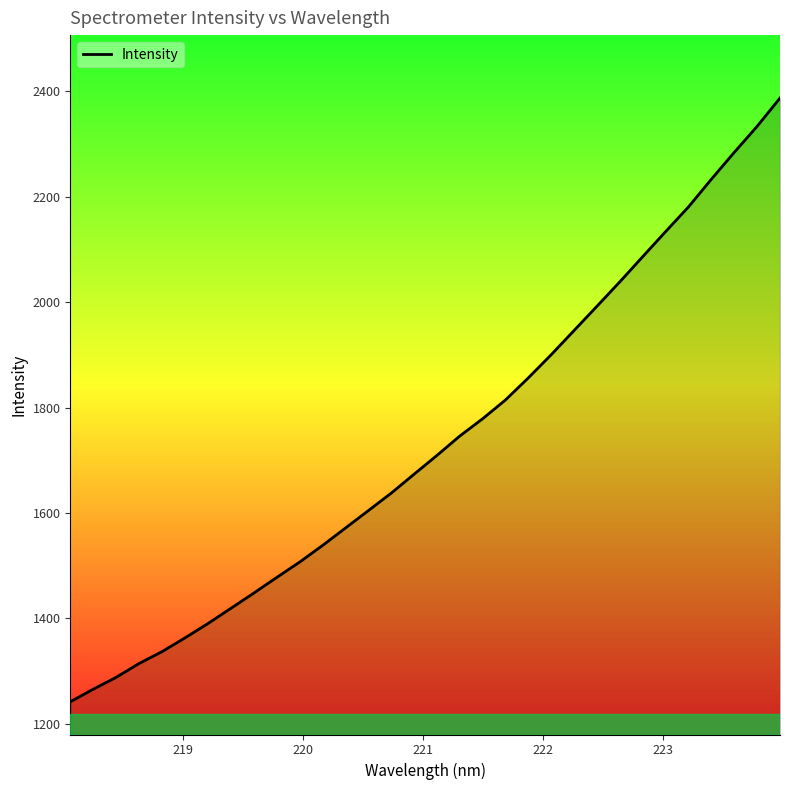

What is the difference between the maximum and minimum values?

1145.3